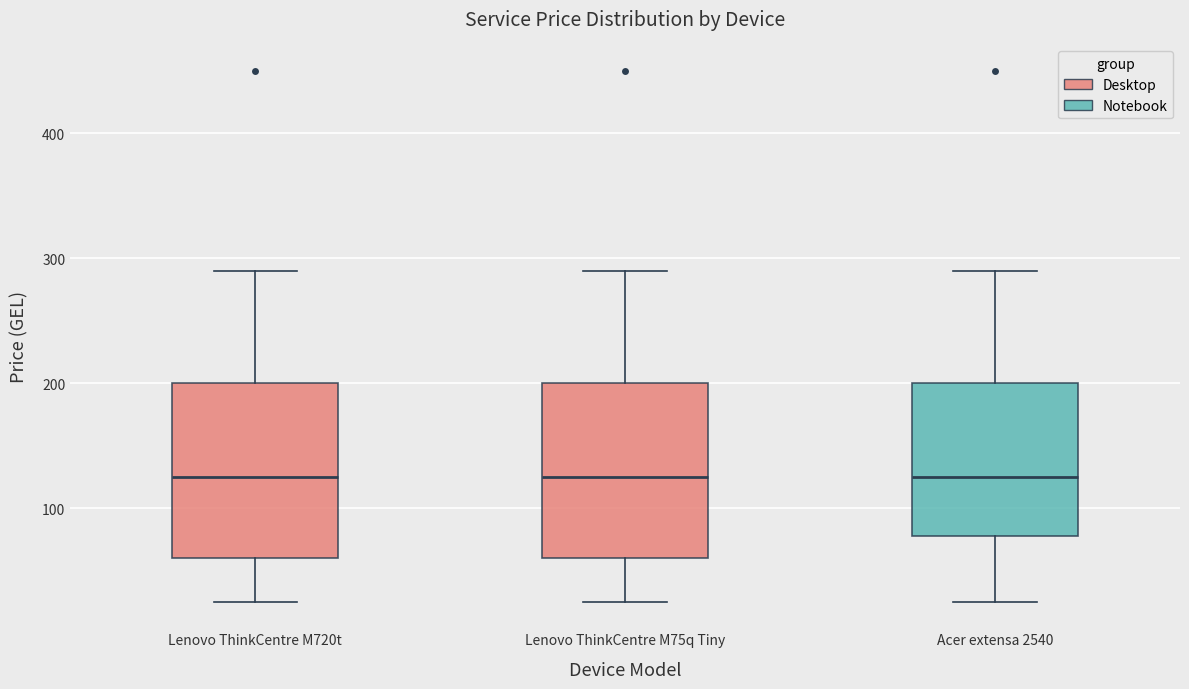

Reading left to right, read every box against the y-axis: the position of its median line, the range the box covers, and the ends of its whiskers. The values are not printed on the chart, so give them approximately, as read against the axis.

Lenovo ThinkCentre M720t: median 130, box 60 to 200, whiskers 30 to 290
Lenovo ThinkCentre M75q Tiny: median 130, box 60 to 200, whiskers 30 to 290
Acer extensa 2540: median 130, box 80 to 200, whiskers 30 to 290